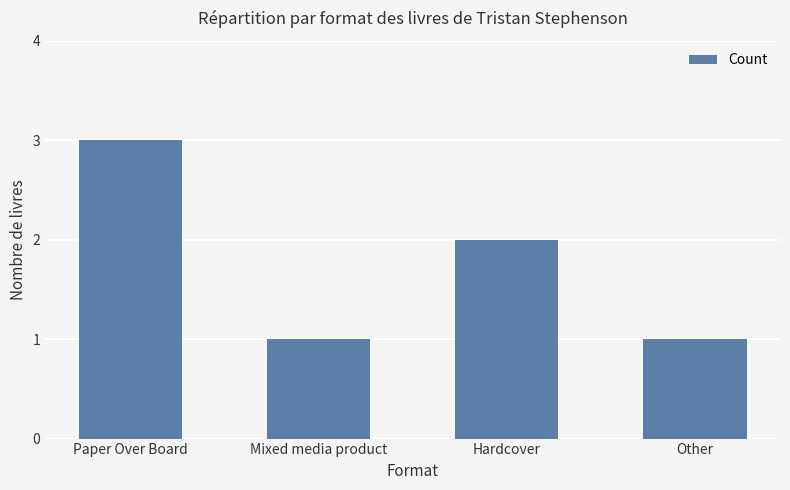

What is the smallest value displayed?

1